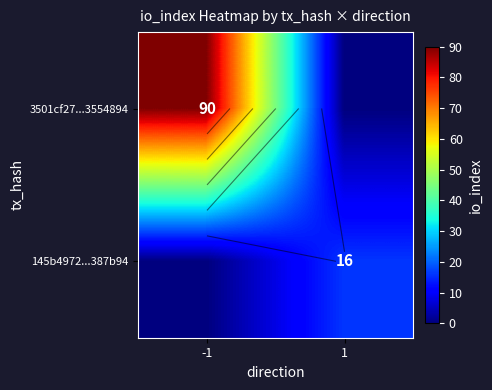

At which category is the sum across all series the highest?

-1